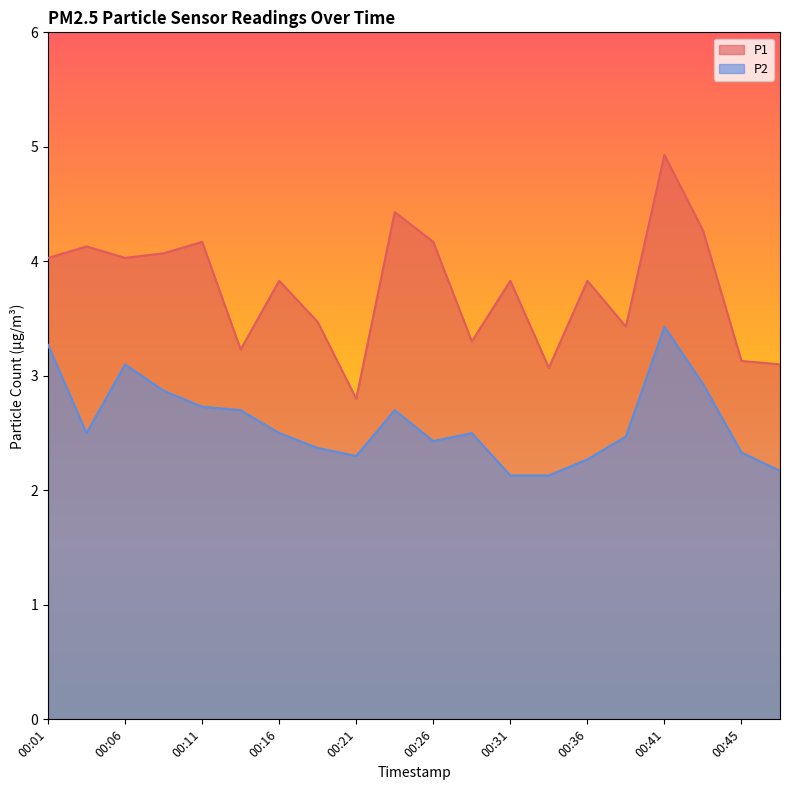

At which category is the sum across all series the highest?

00:41